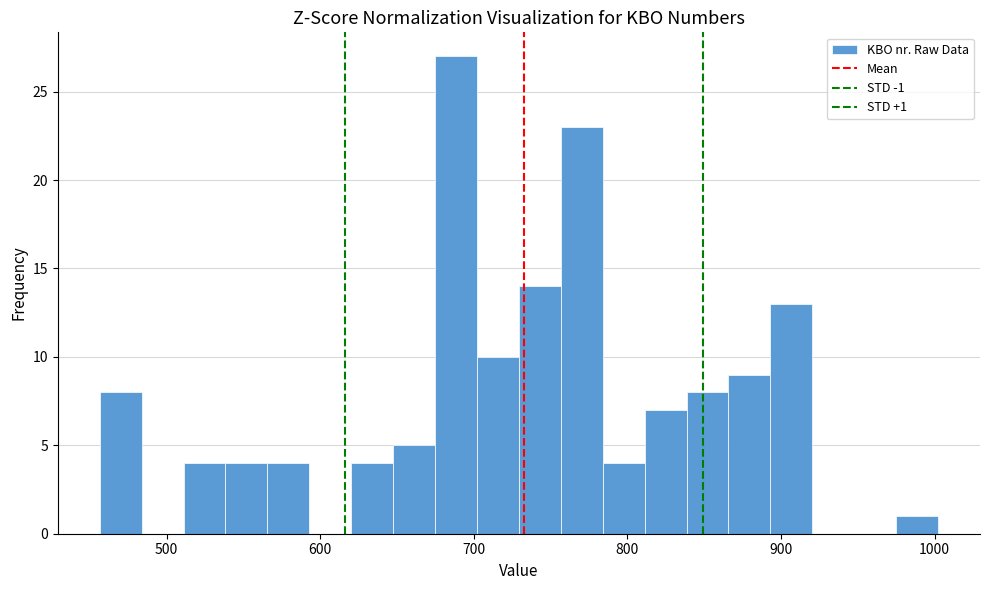

Around what value on the x-axis is the tallest bar? Give the approximate position of its centre, as read against the axis.

690